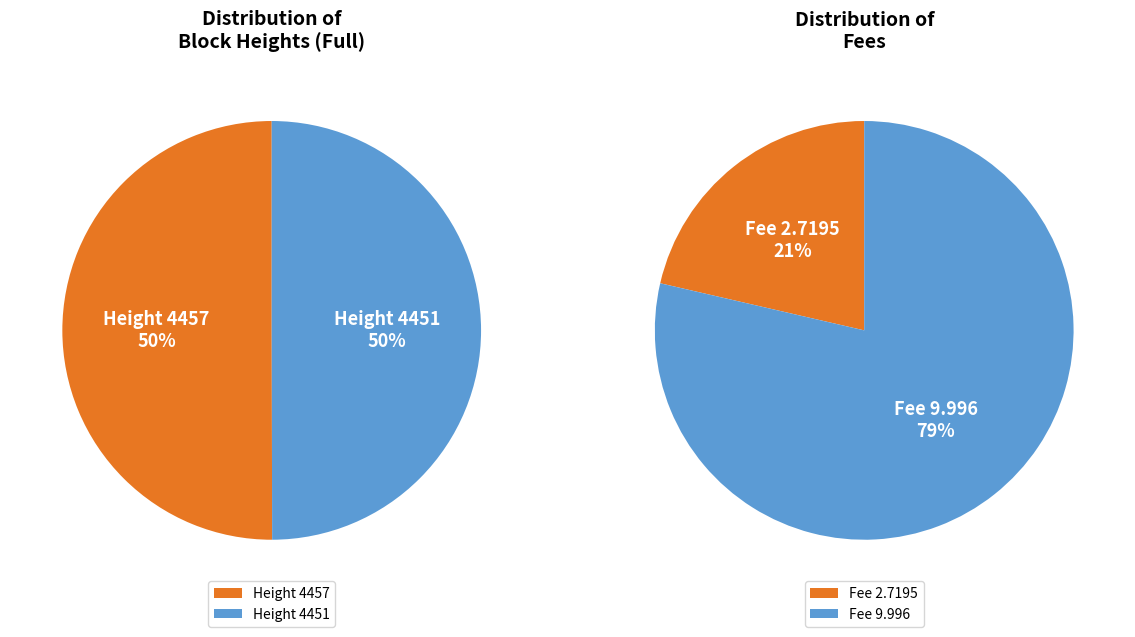

Combined, what portion of the pie is Height 4451 and Height 4457?

100.0%